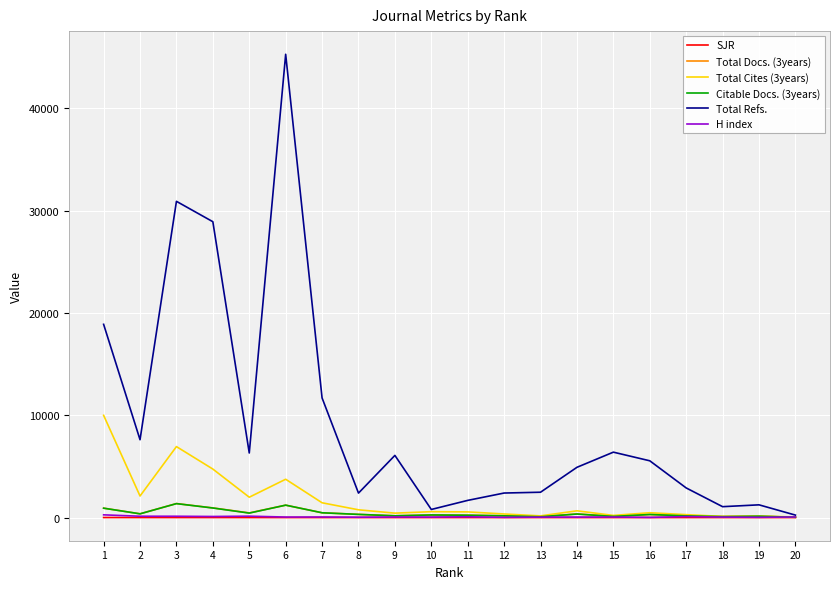

What is the approximate value of SJR at 1?

3.5